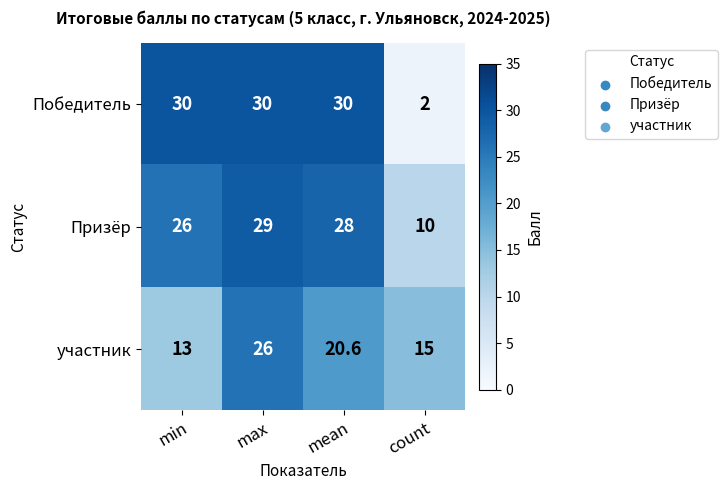

Between mean and count, which series saw the biggest shift?

Победитель